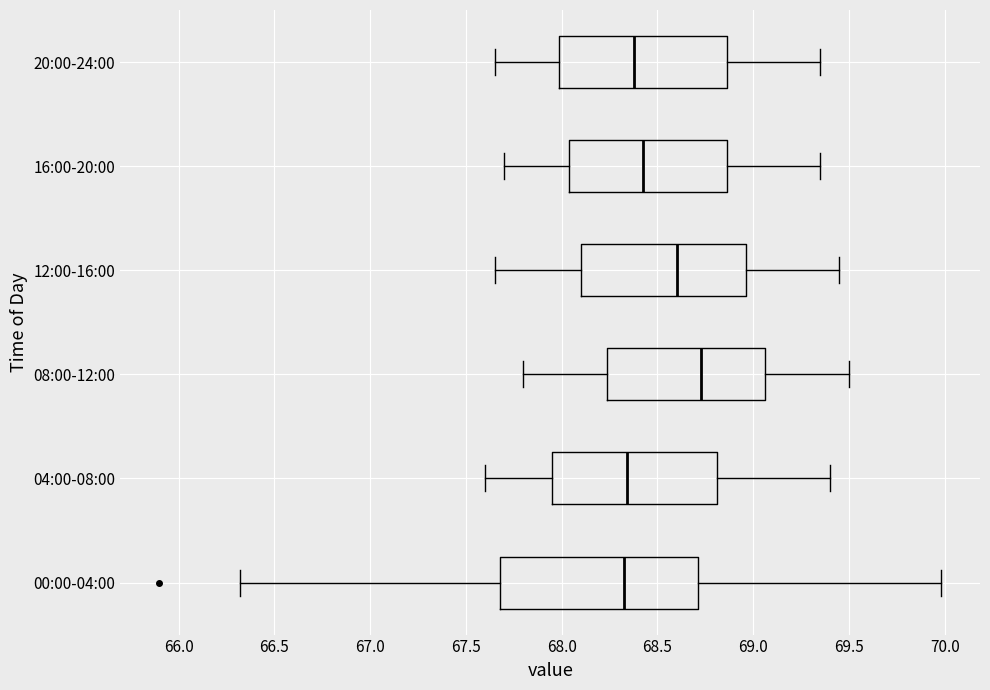

Comparing the boxes themselves (not the whiskers), which one is the widest?

00:00-04:00